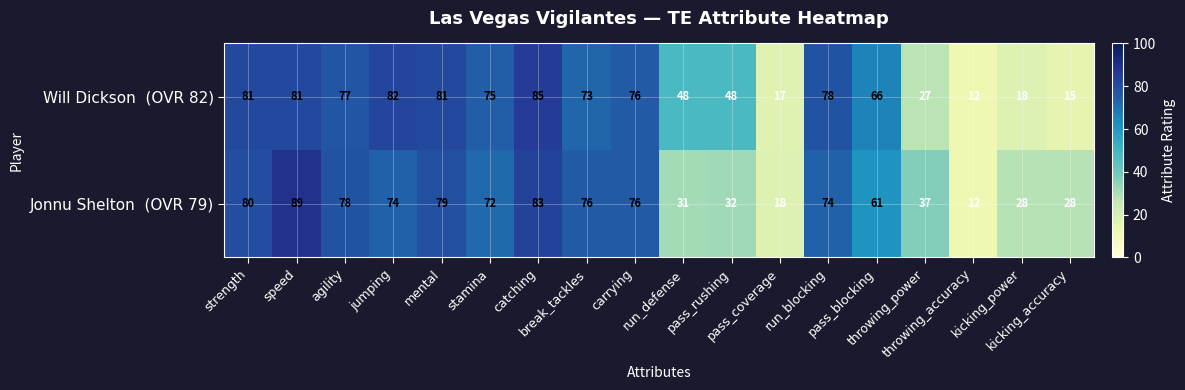

At how many categories does at least one series exceed 26?

16